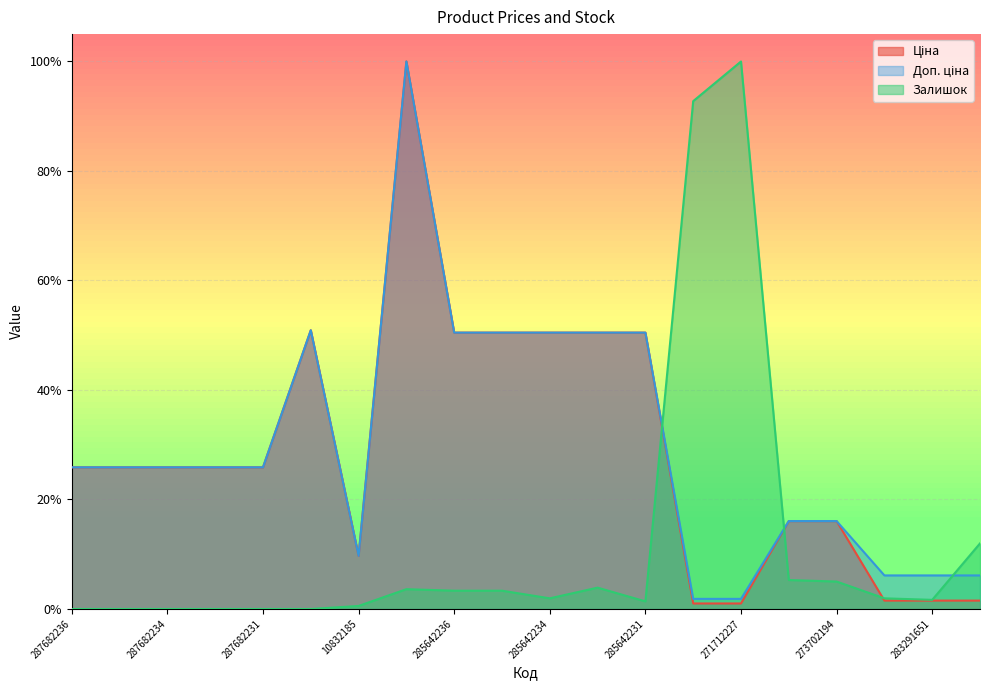

Where is the first local maximum for Ціна?

287702232